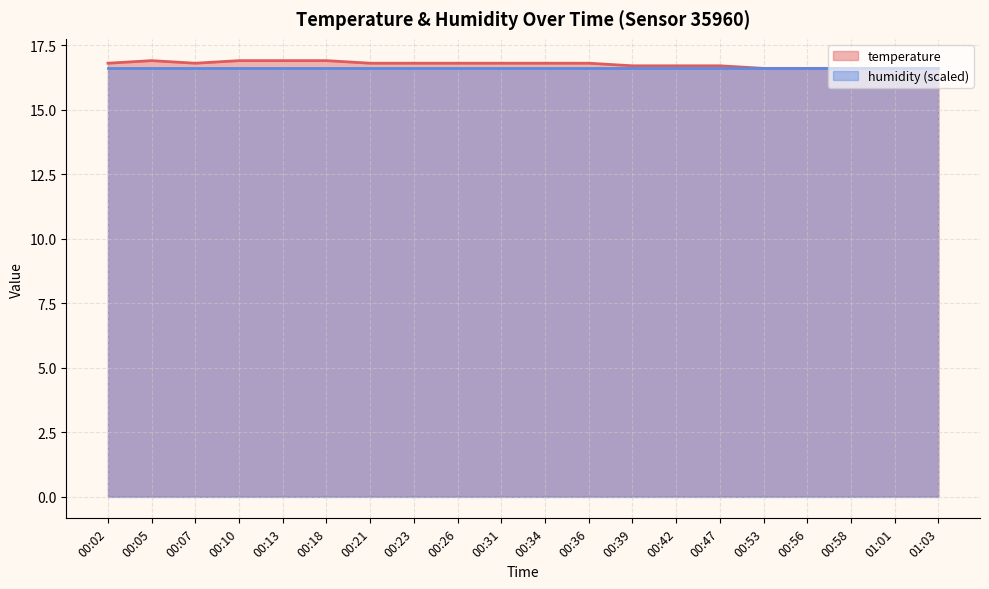

Count the number of data series in this chart.

2